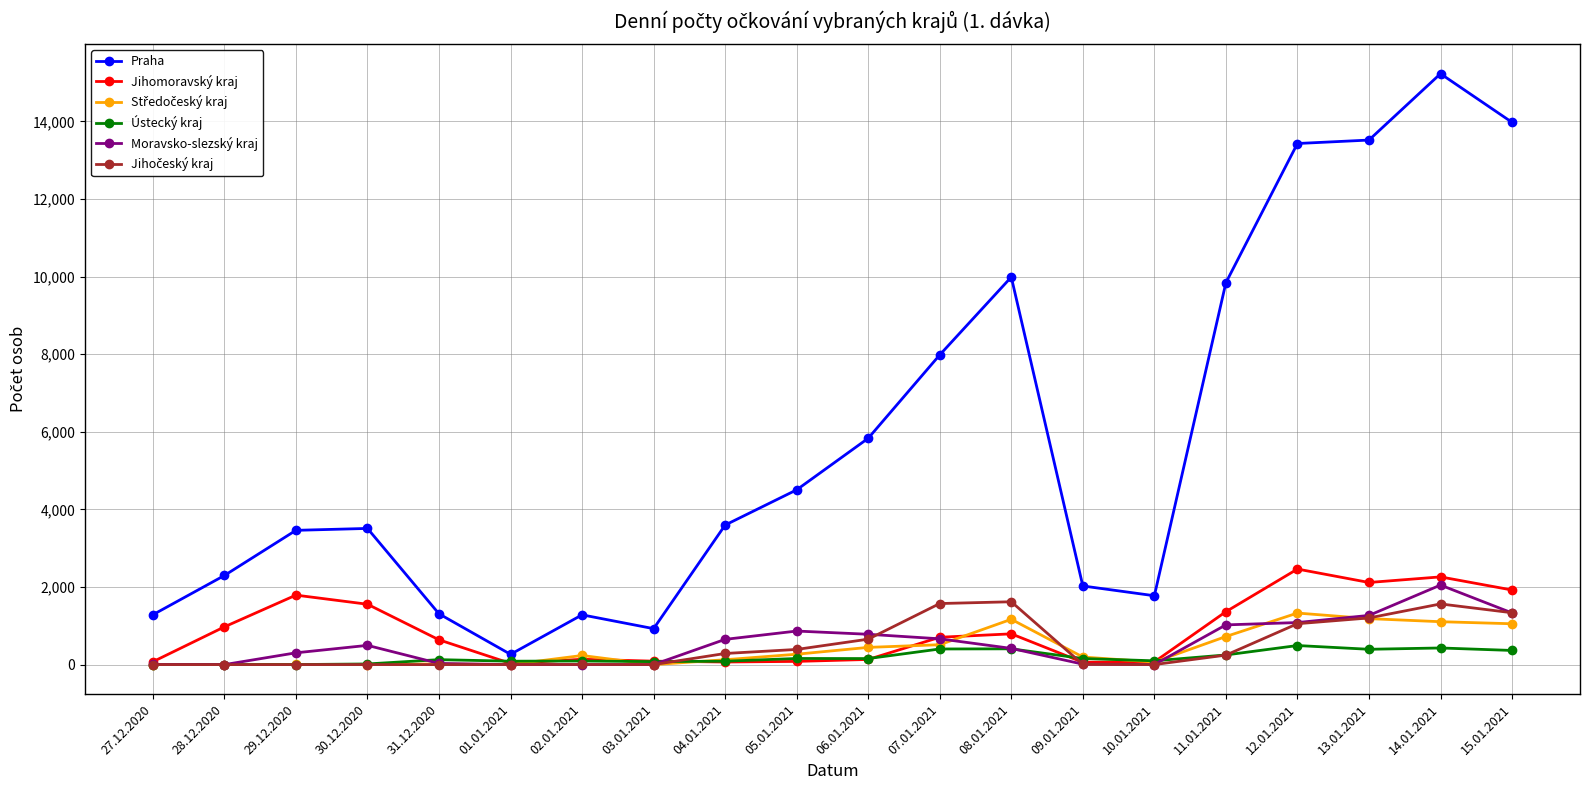

What is the label of the 4th point from the right?

12.01.2021